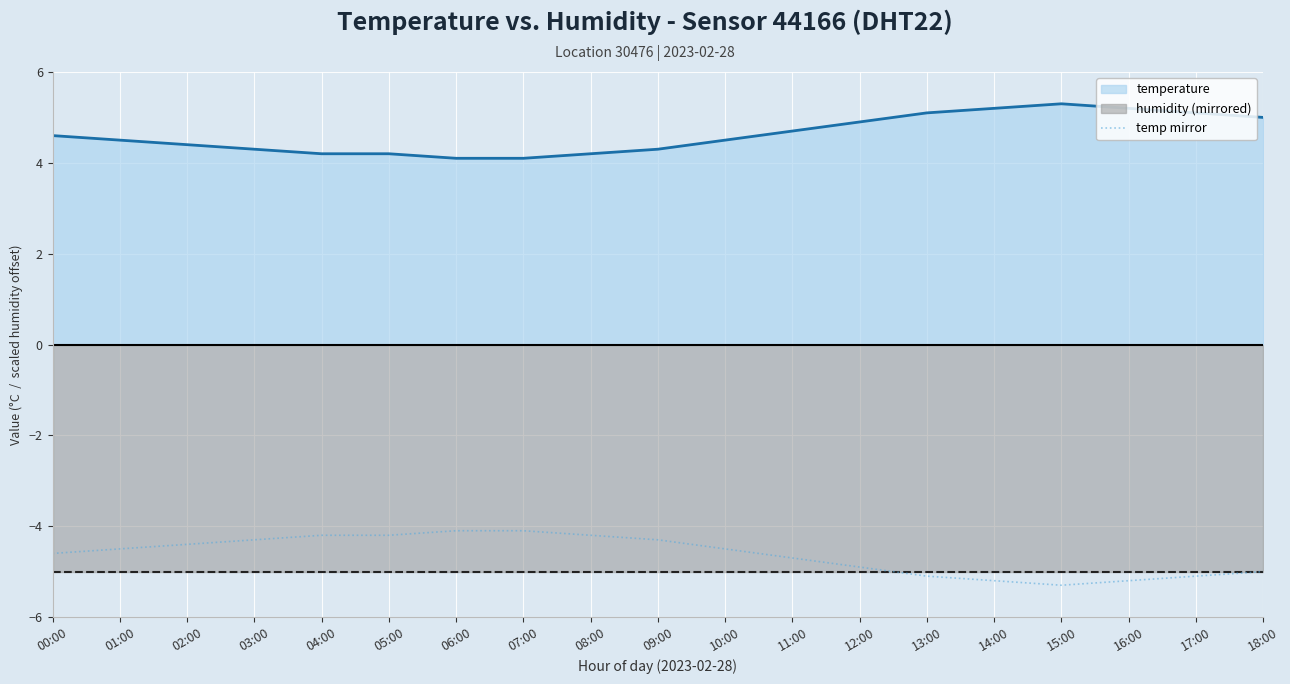

What is the difference between the maximum and minimum values?

1.2